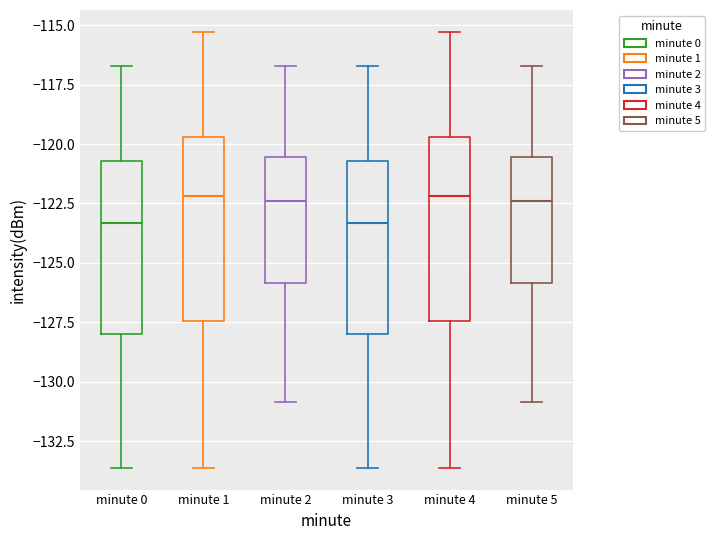

Where does the median line of the box for minute 3 sit on the y-axis? The values are not printed on the chart, so give them approximately, as read against the axis.

-123.5